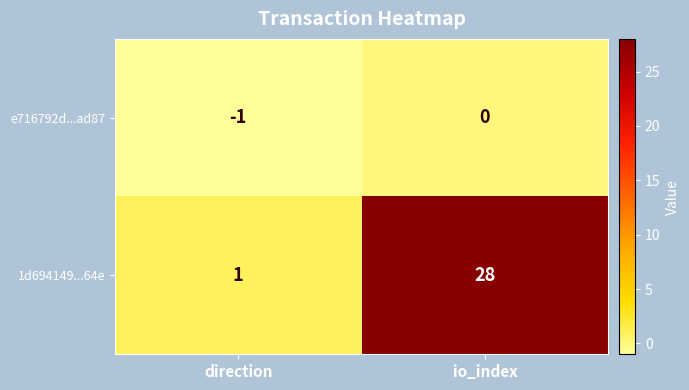

Where is e716792d...ad87 nearest to the value 0?

io_index